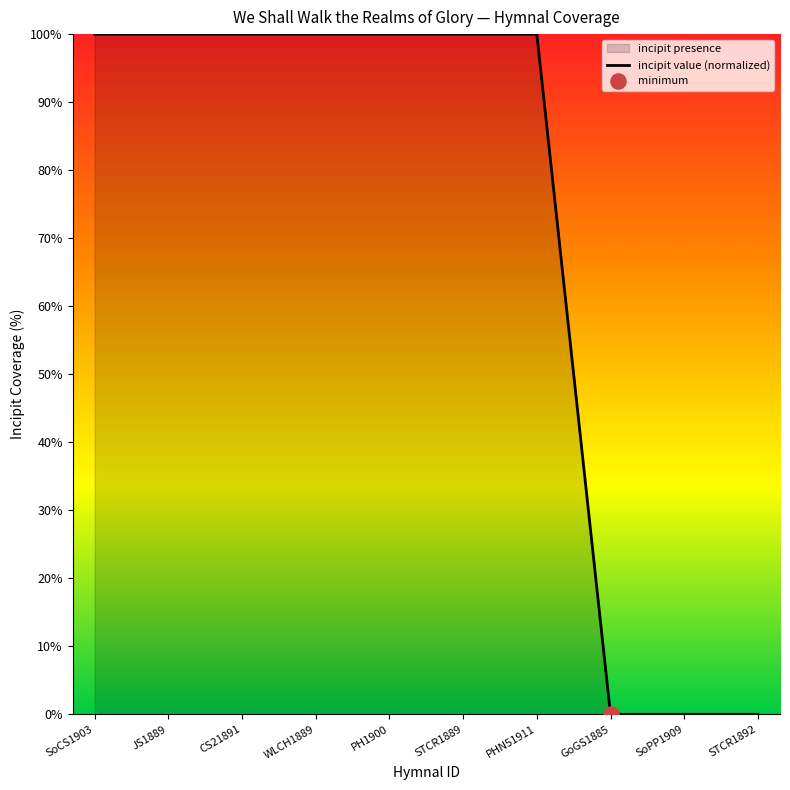

What is the change in value from STCR1889 to STCR1892?

-100